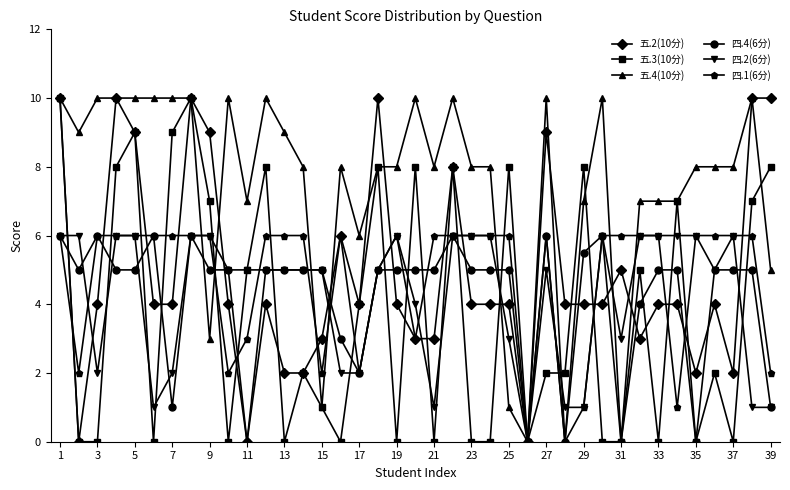

Which series has the largest total across all categories?

五.4(10分)